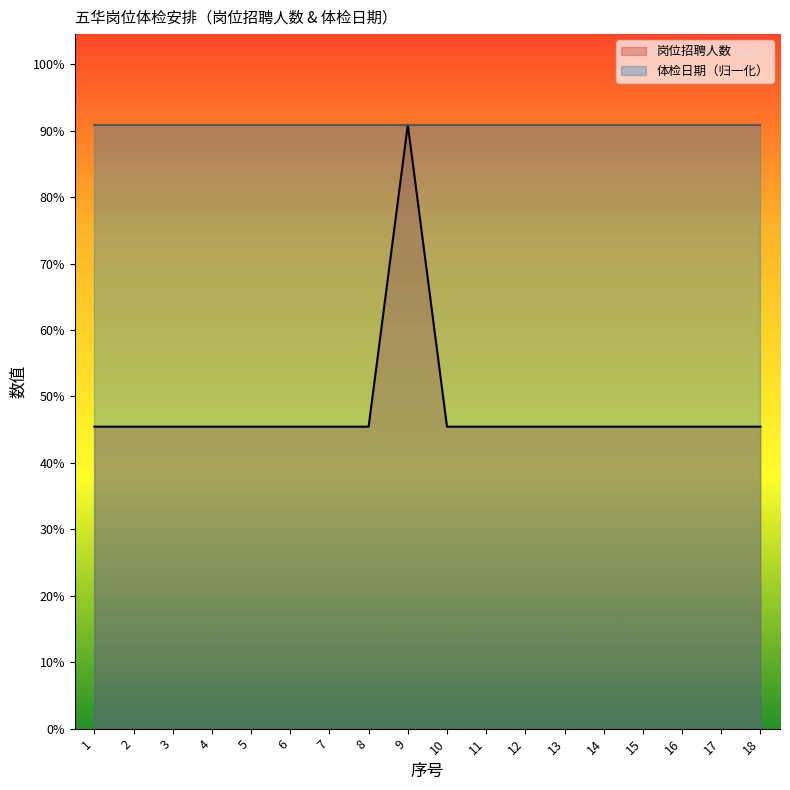

What is the value of the 17th point from the left?

1